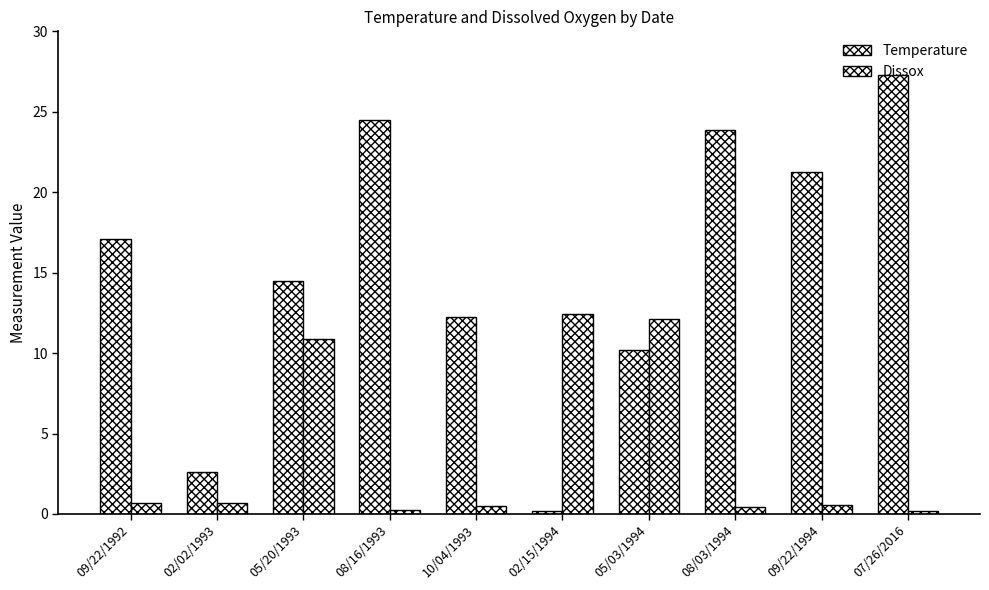

Count the number of categories in the chart.

10